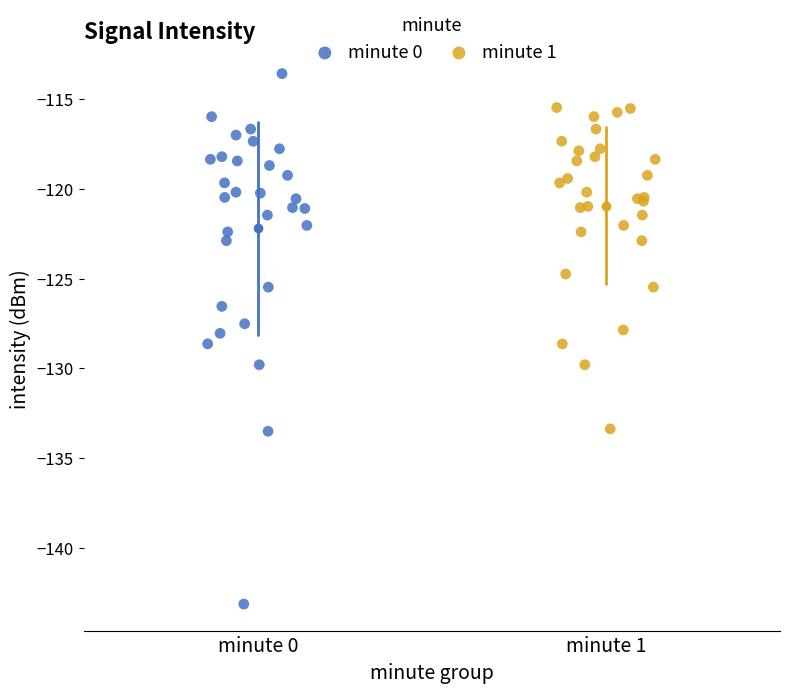

Which series reaches the minimum Y coordinate?

minute 0